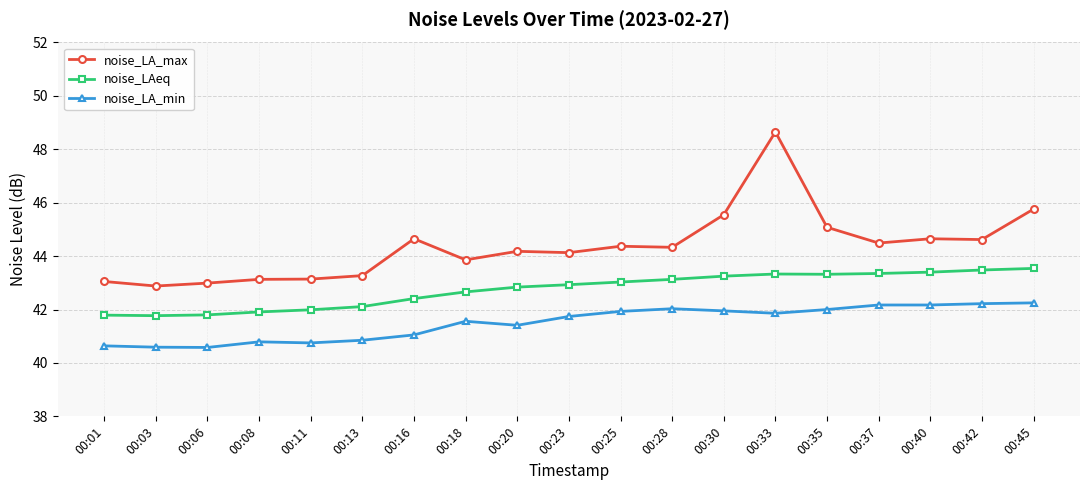

True or false: noise_LA_min has more than 1 interior local peaks.

True